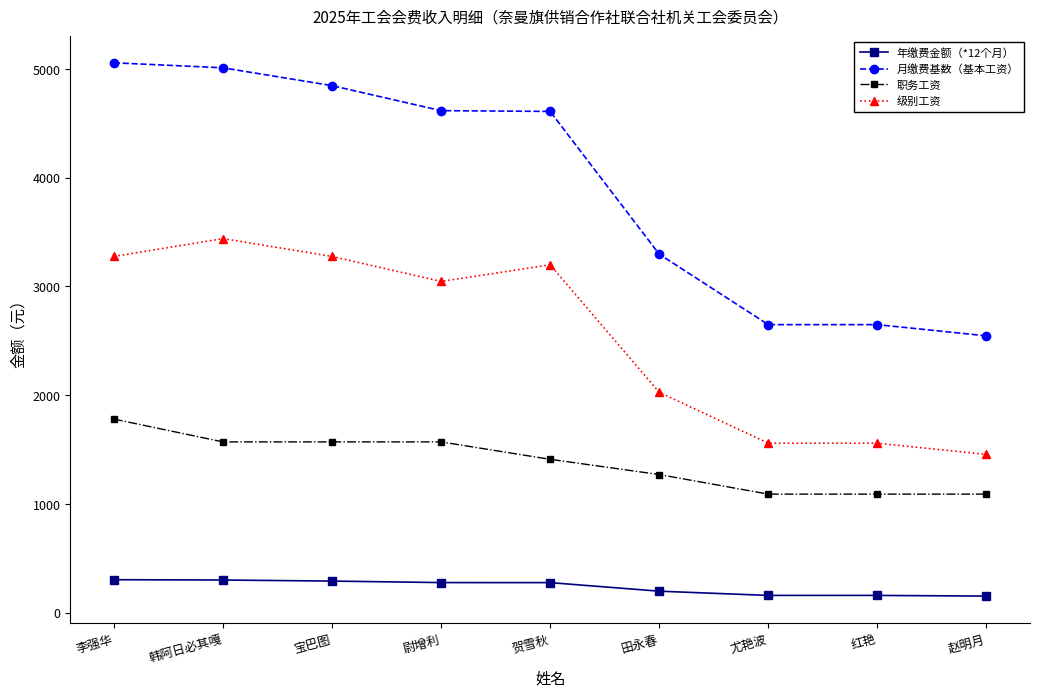

Between 田永春 and 赵明月, which series saw the biggest shift?

月缴费基数（基本工资）